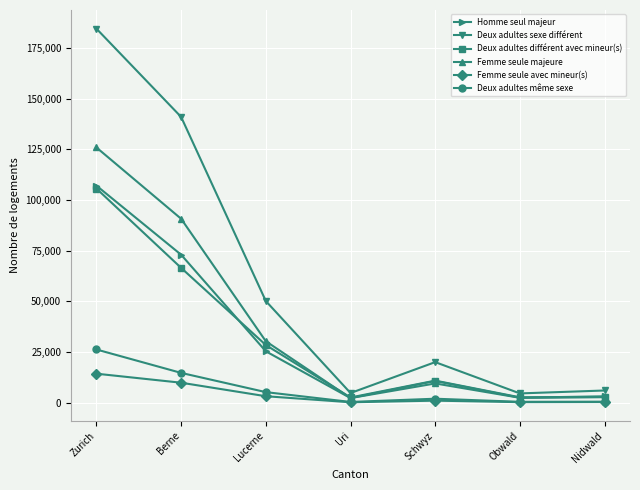

At Berne, list the series in order from largest to smallest.

Deux adultes sexe différent, Femme seule majeure, Homme seul majeur, Deux adultes différent avec mineur(s), Deux adultes même sexe, Femme seule avec mineur(s)